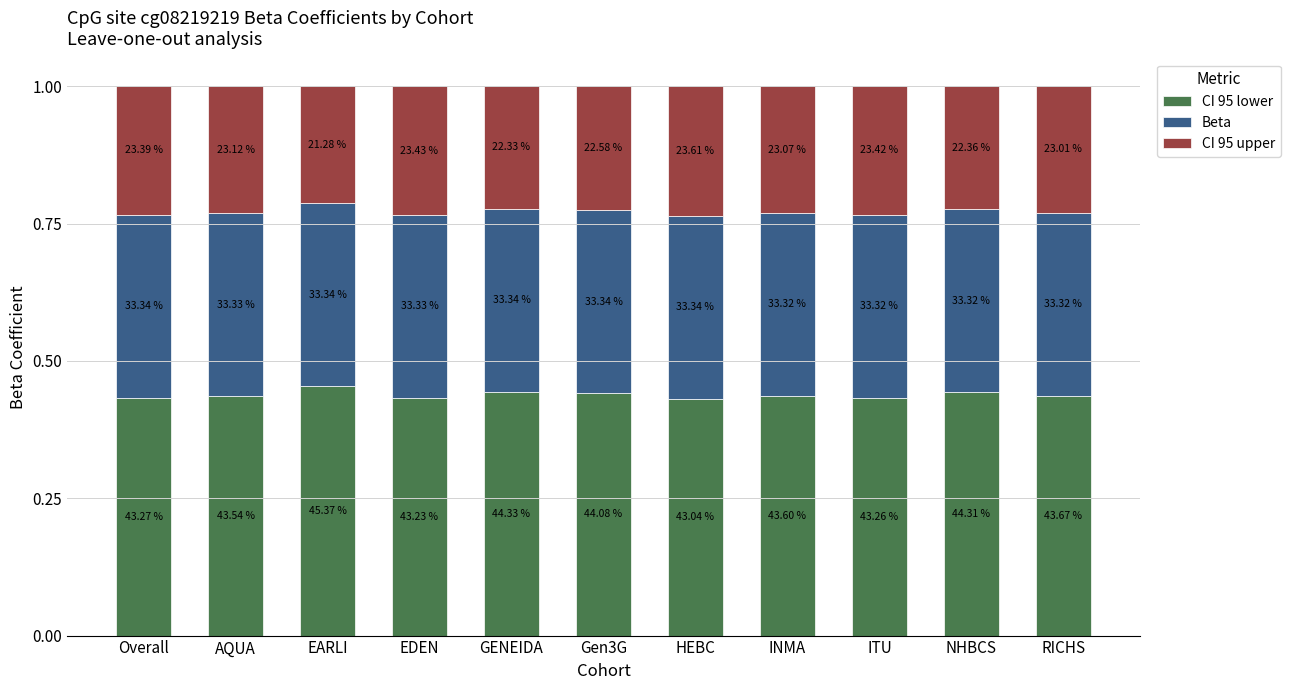

List the labels in order of CI 95 upper value, smallest first.

EARLI, GENEIDA, NHBCS, Gen3G, RICHS, INMA, AQUA, Overall, ITU, EDEN, HEBC